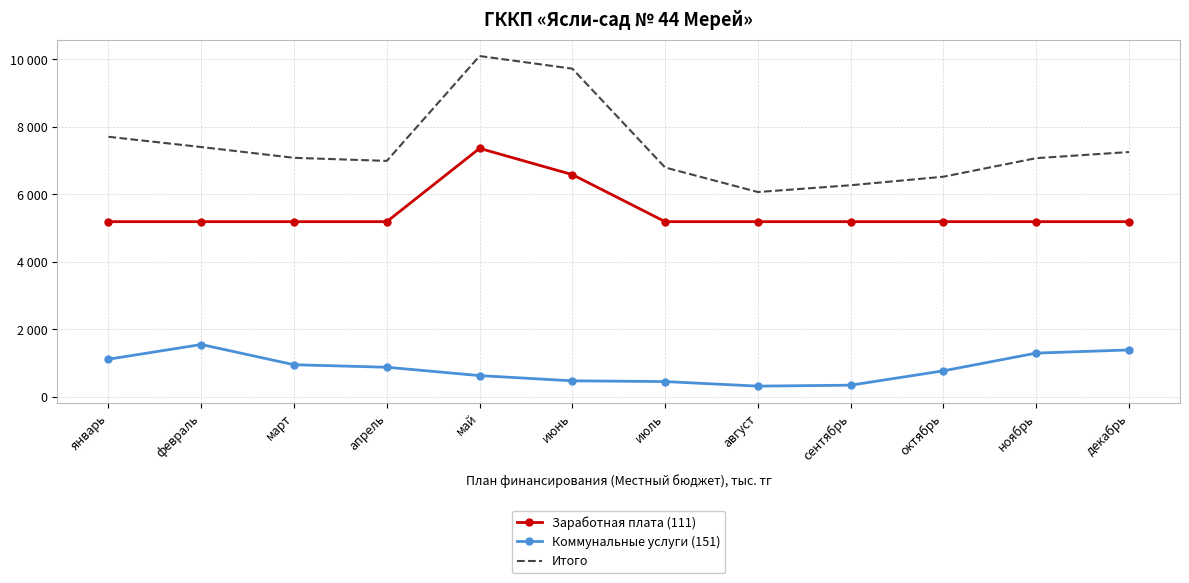

Reading right to left, list all the values displayed in this chart.

Заработная плата (111): декабрь=5189	ноябрь=5189	октябрь=5189	сентябрь=5189	август=5189	июль=5189	июнь=6584	май=7363	апрель=5189	март=5189	февраль=5189	январь=5189
Коммунальные услуги (151): декабрь=1385	ноябрь=1291	октябрь=766	сентябрь=340	август=312	июль=447	июнь=469	май=624	апрель=872	март=946	февраль=1546	январь=1110
Итого: декабрь=7254	ноябрь=7072	октябрь=6522	сентябрь=6269	август=6068	июль=6795	июнь=9726	май=10101	апрель=6991	март=7082	февраль=7402	январь=7706